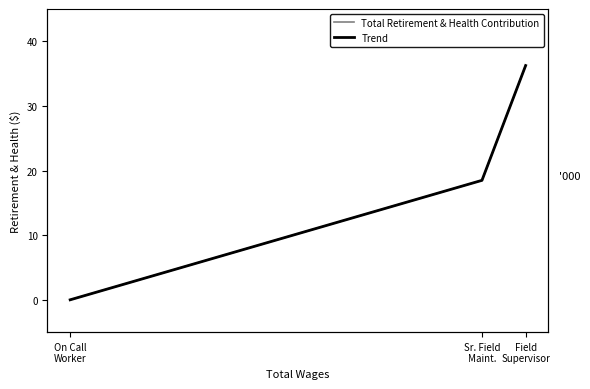

The value of Total Retirement & Health Contribution at Field
Supervisor is 36250. True or false?

True